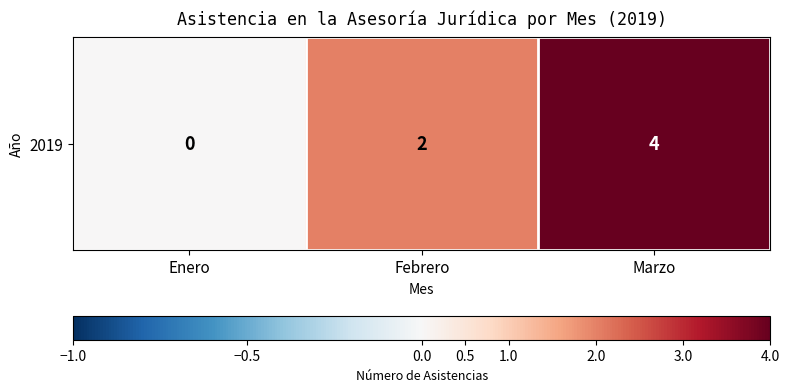

Rank the categories by value from highest to lowest.

Marzo, Febrero, Enero